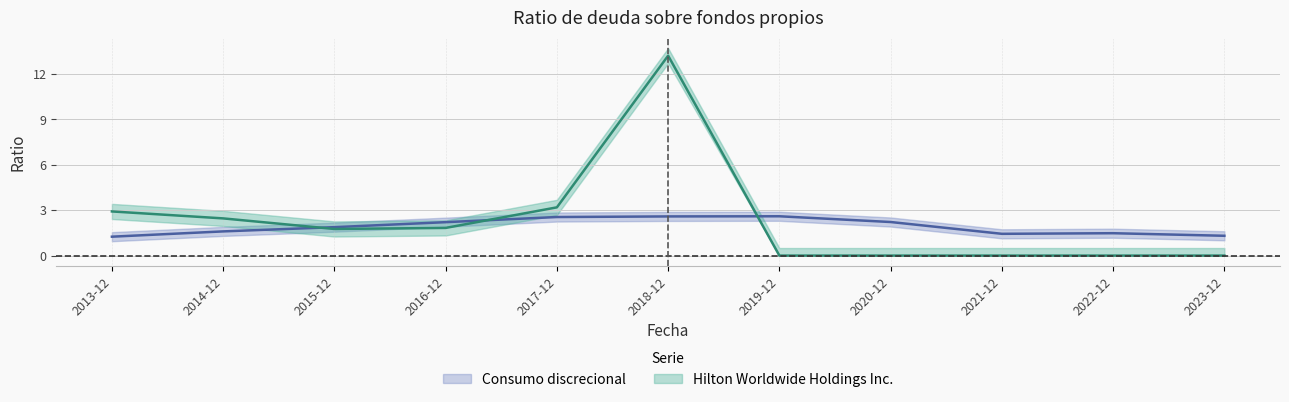

The value of Consumo discrecional at 2016-12-31 is 2.2. True or false?

True